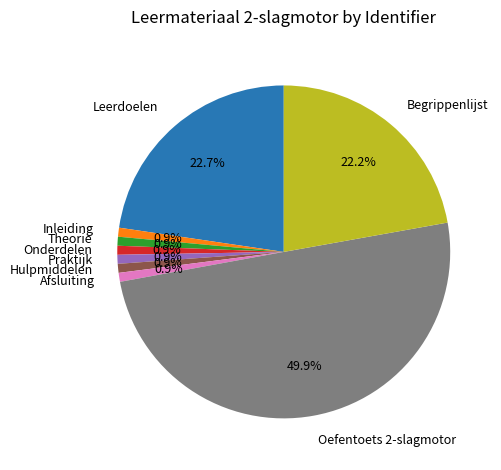

What is the largest slice in the pie chart?

Oefentoets 2-slagmotor